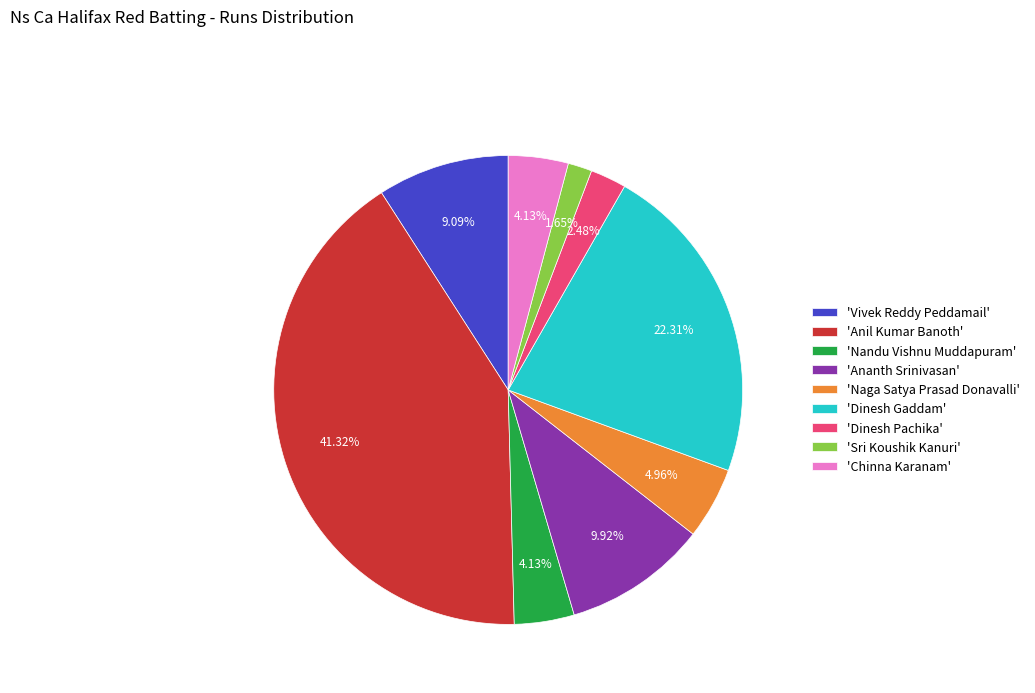

Between 'Vivek Reddy Peddamail' and 'Dinesh Gaddam', which is larger?

'Dinesh Gaddam'